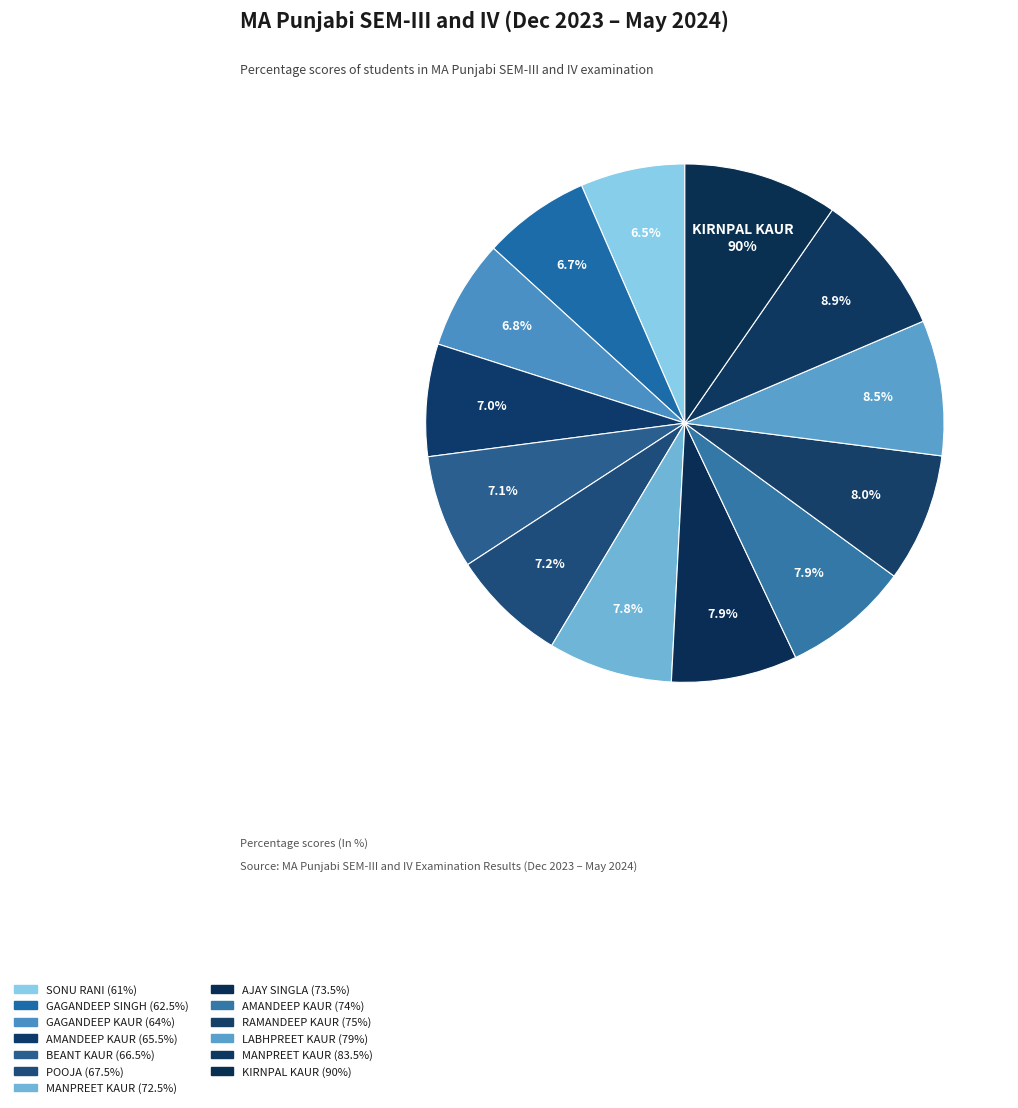

Does POOJA represent more than half of the total?

No